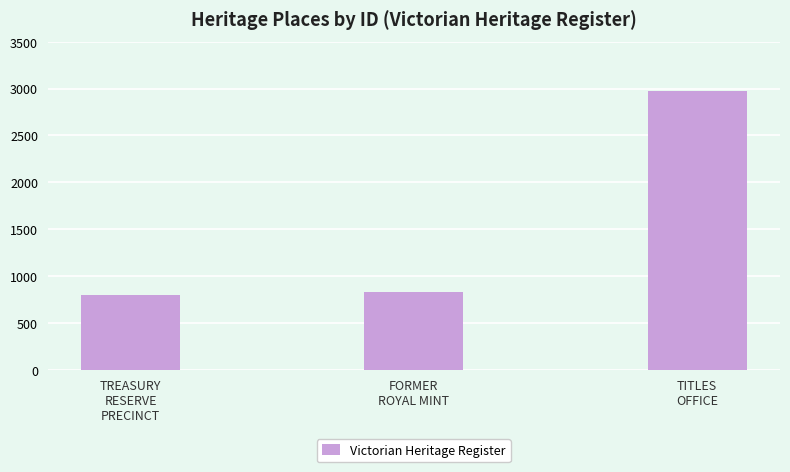

What is the change in value from FORMER
ROYAL MINT to TITLES
OFFICE?

+2145